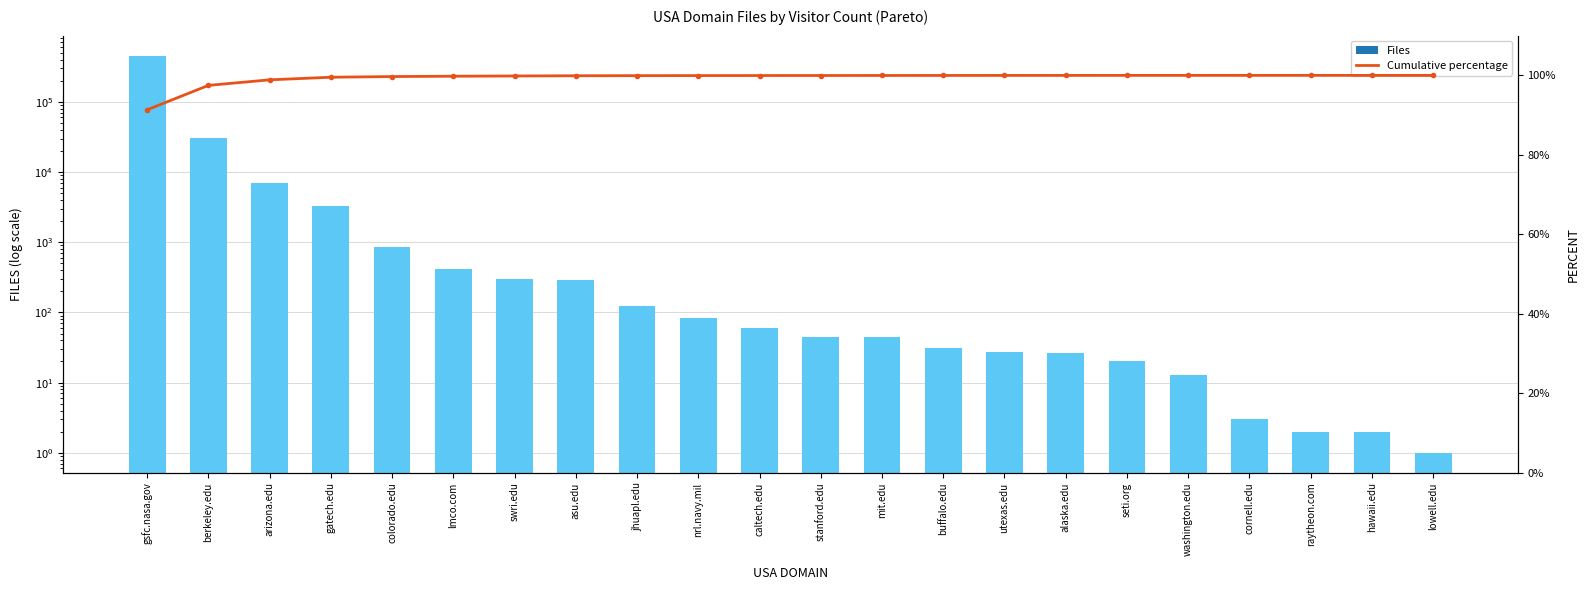

What is the sum of the Files values at mit.edu and buffalo.edu?

75.0